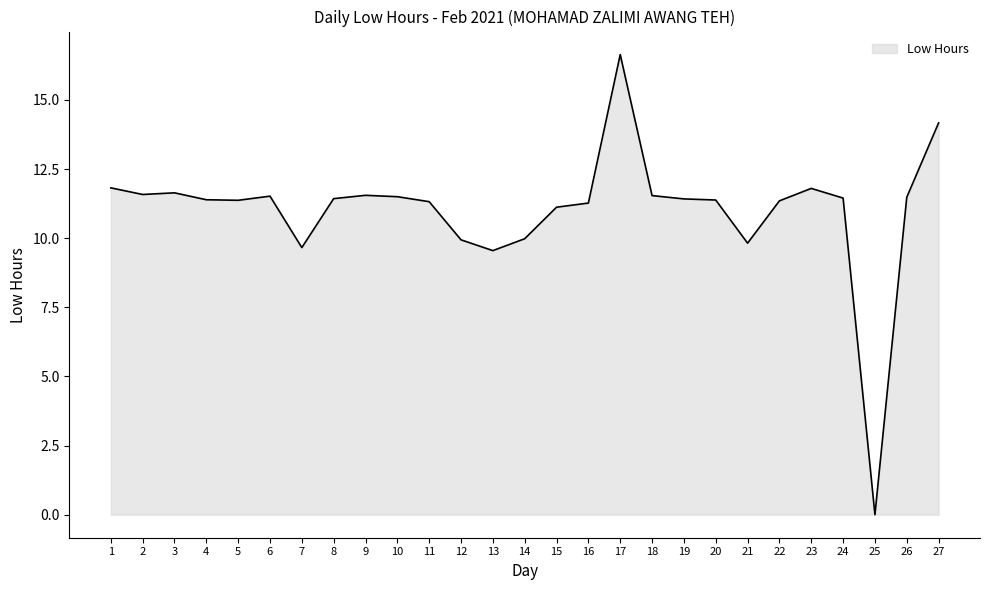

The value at 21 is 9.8. True or false?

True